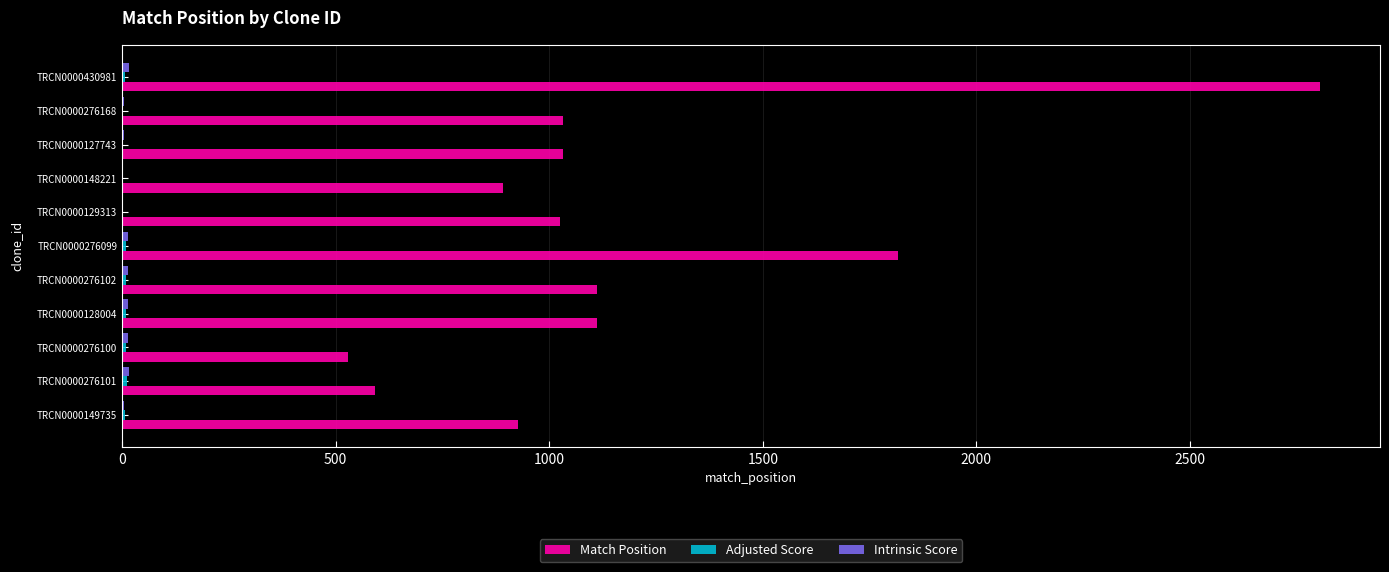

The Match Position series shows 1703.6 at TRCN0000128004. True or false?

False